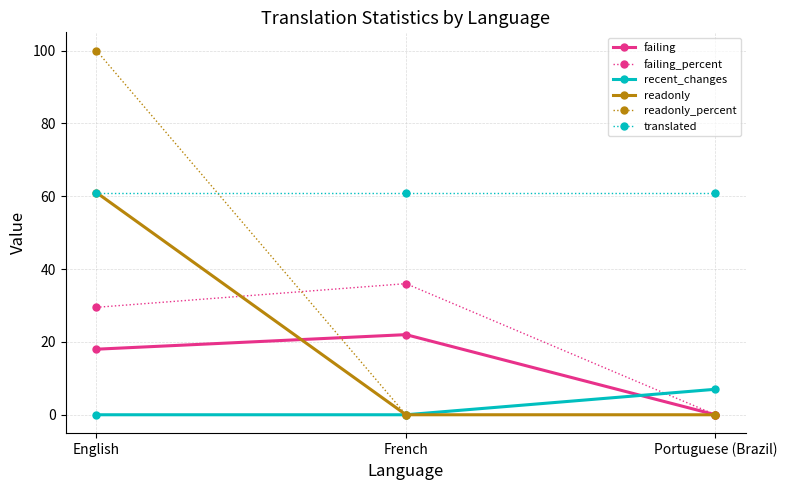

What position from the left is French?

2